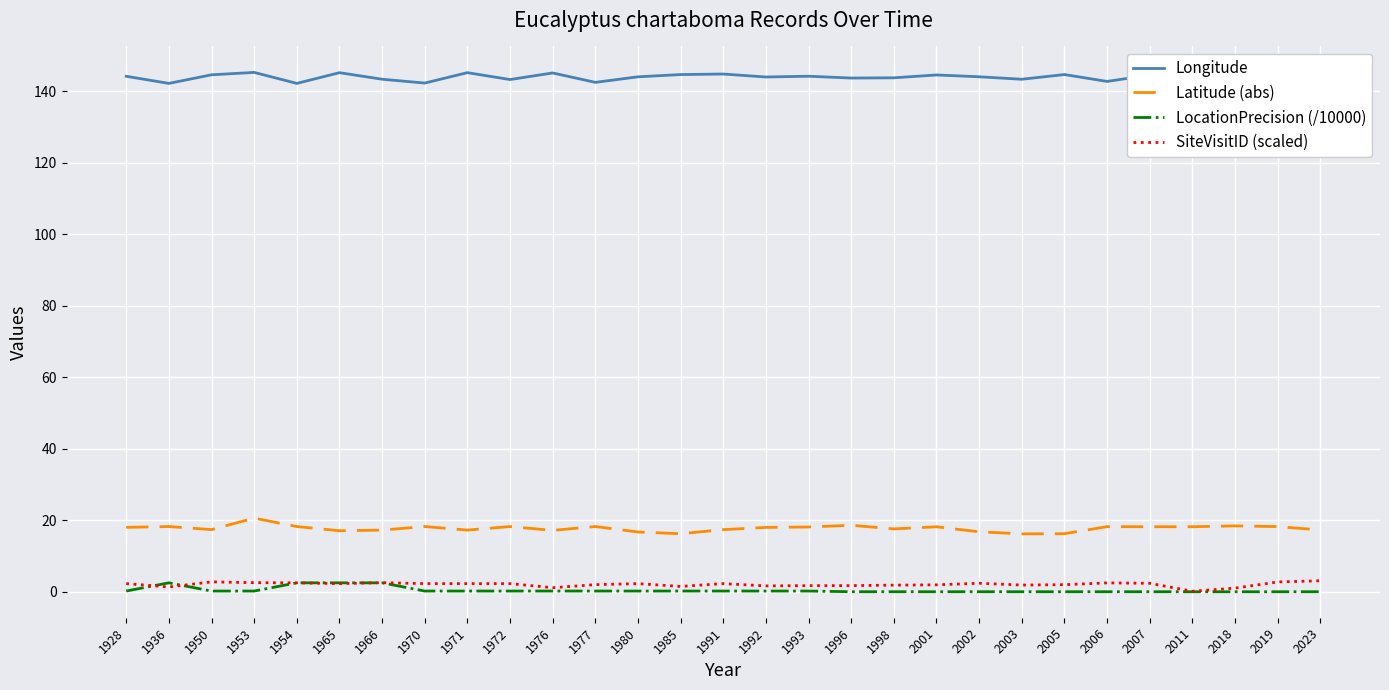

True or false: Longitude has a value of 142.8 at 2006.

True